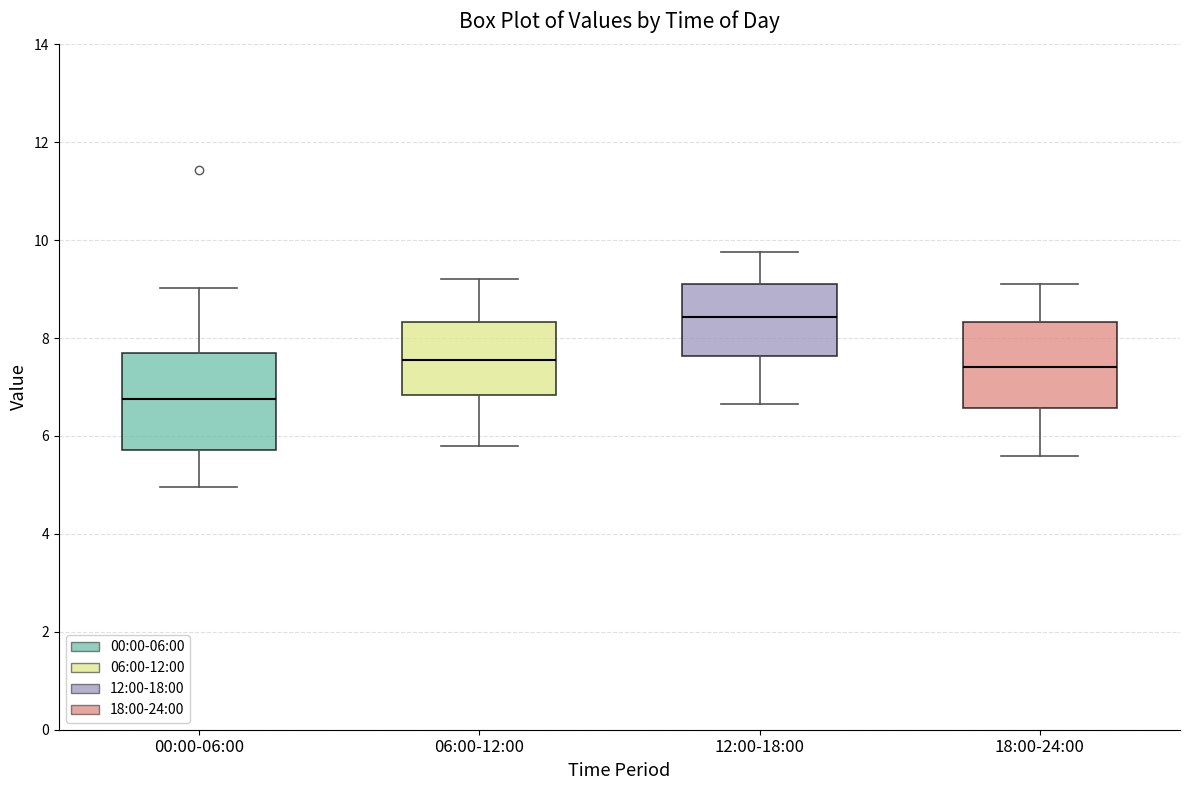

Where is the lower edge of the box for 18:00-24:00 on the y-axis? The values are not printed on the chart, so give them approximately, as read against the axis.

6.6